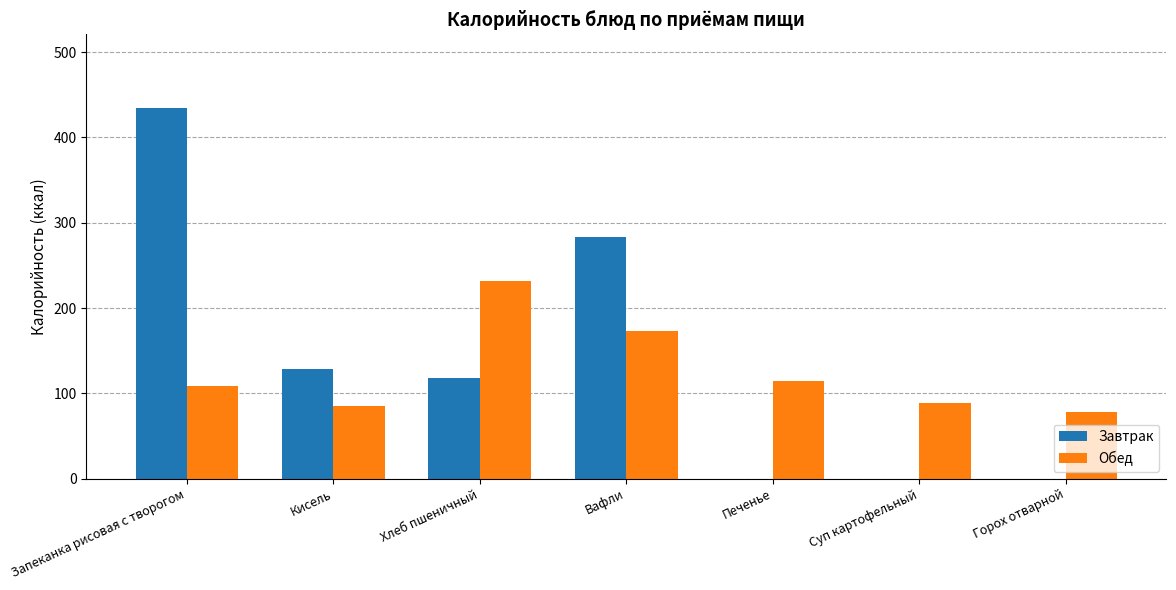

Between Суп картофельный and Горох отварной, which series saw the biggest shift?

Обед